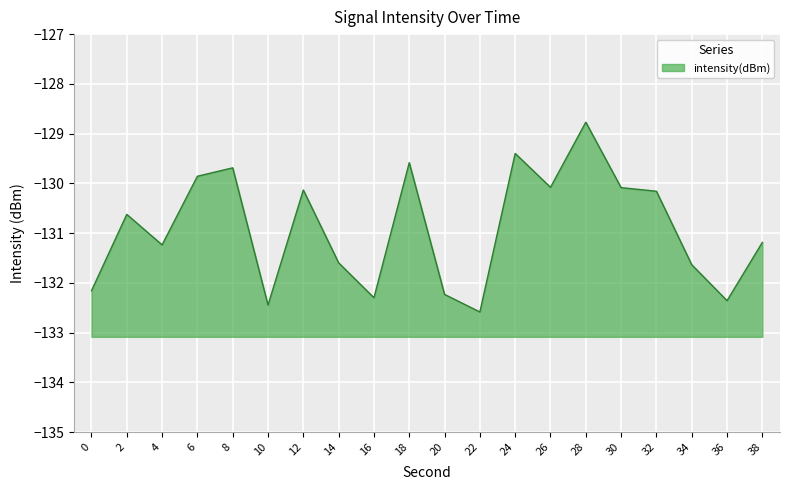

What is the difference between the second highest and second lowest values?

3.0